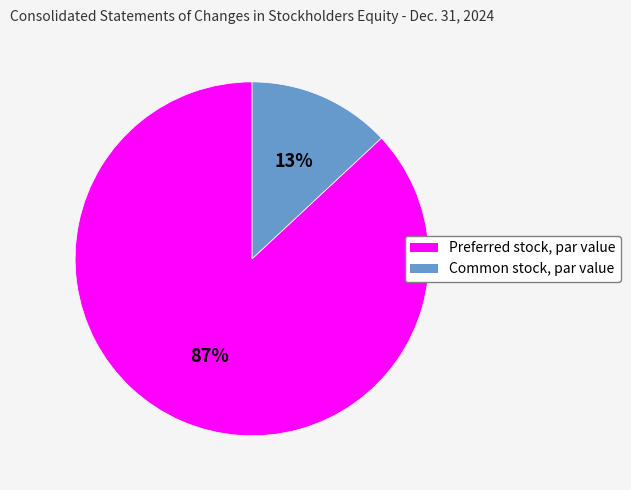

Is it true that Preferred stock, par value is 82% of the pie?

False